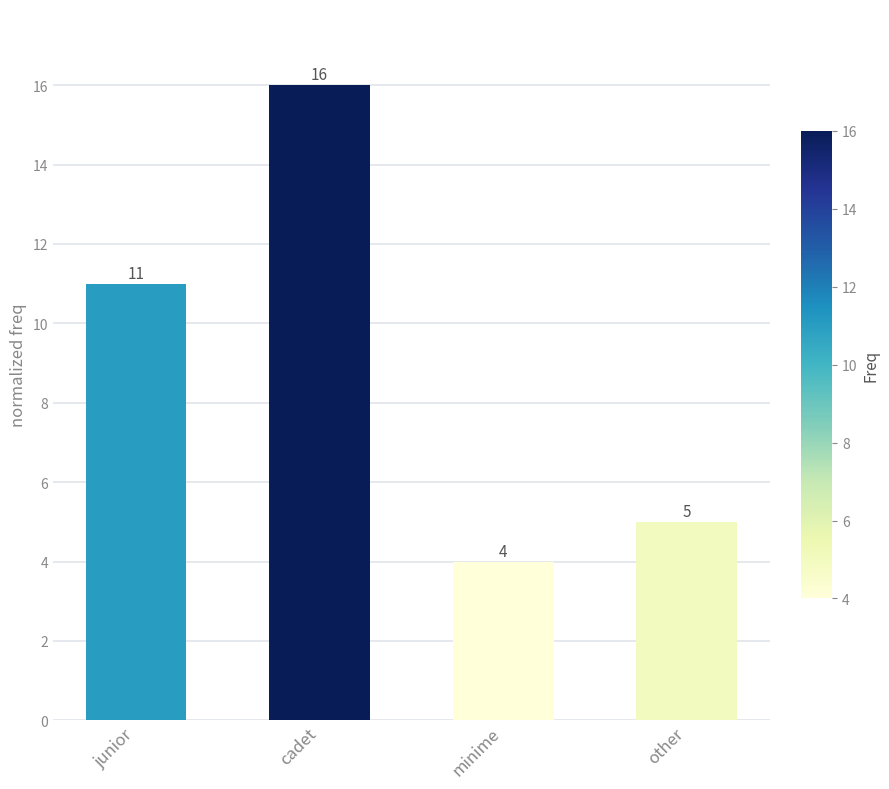

True or false: the data shows 3 at minime.

False